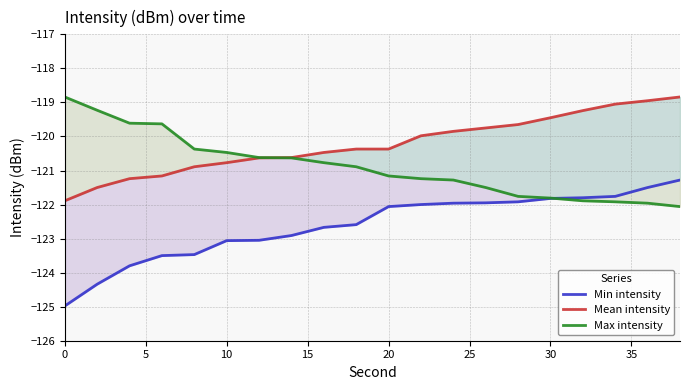

What is the average value of the Max intensity series?

-120.9